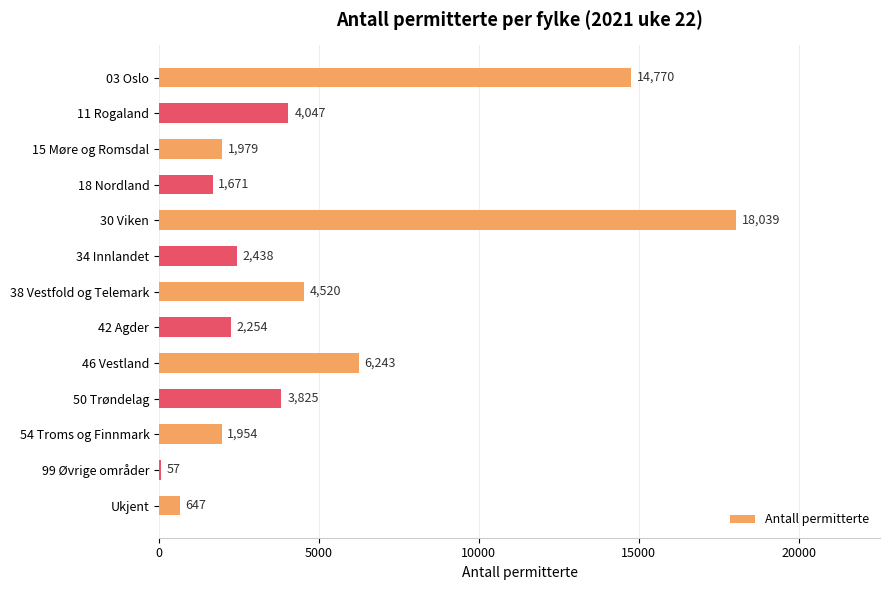

Approximately how many times larger is the value at 38 Vestfold og Telemark compared to 46 Vestland?

0.7